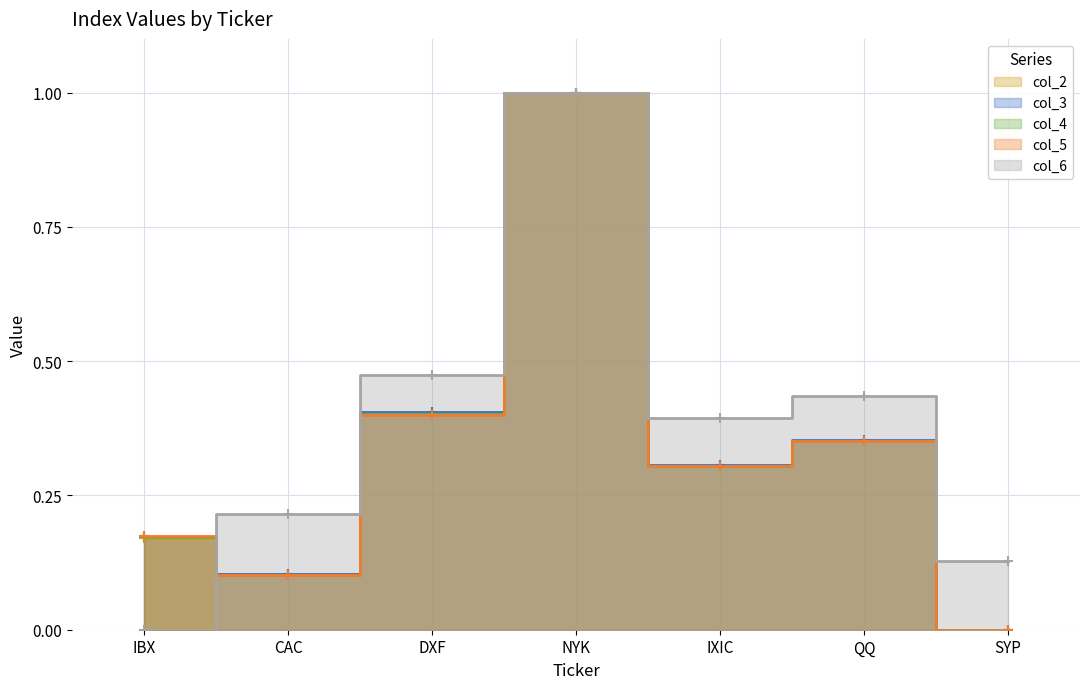

What is the label of the 5th point from the left?

IXIC